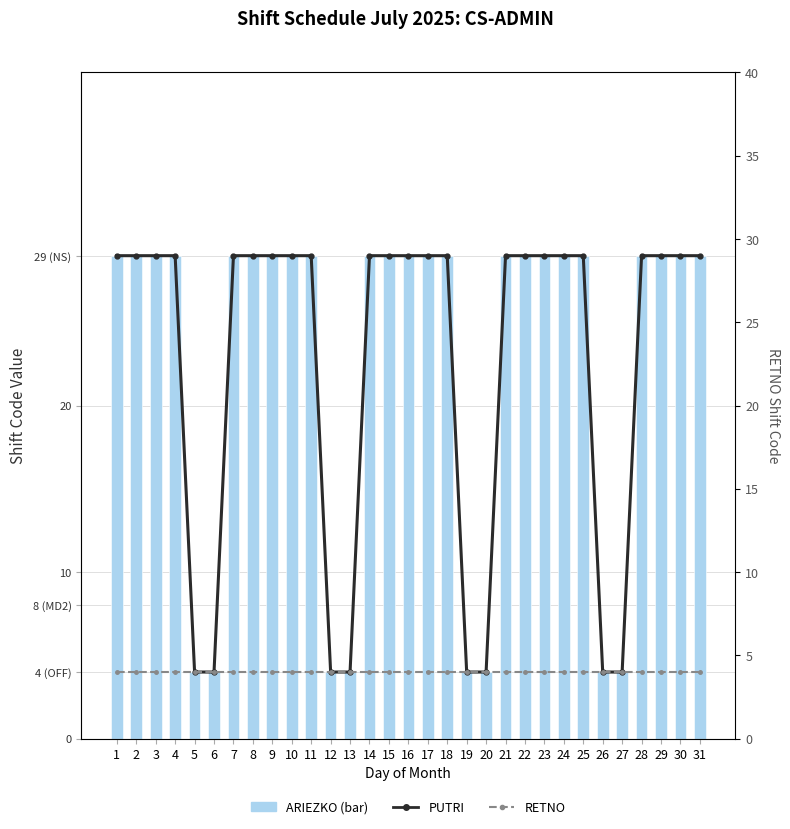

Which label corresponds to the largest value in the chart?

1